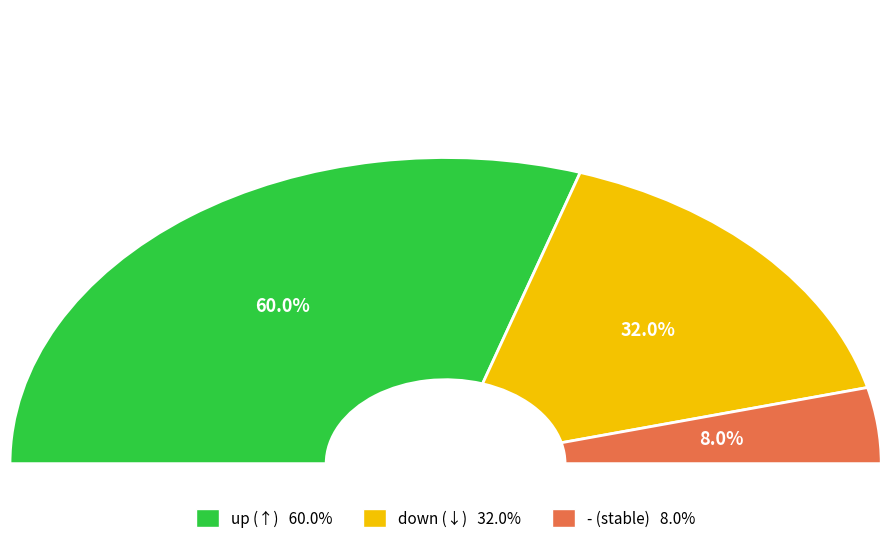

What is the smallest slice in the pie chart?

-